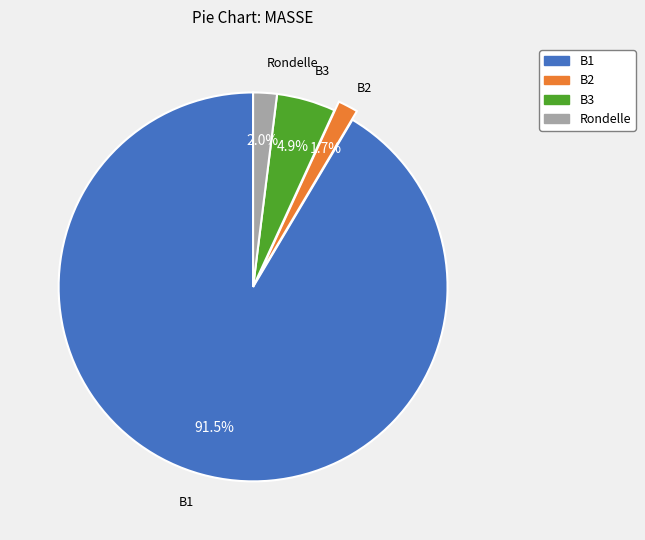

What is the majority slice?

B1